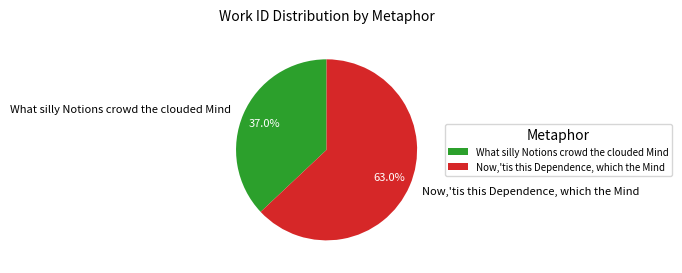

Does Now,'tis this Dependence, which the Mind account for over 50% of the chart?

Yes